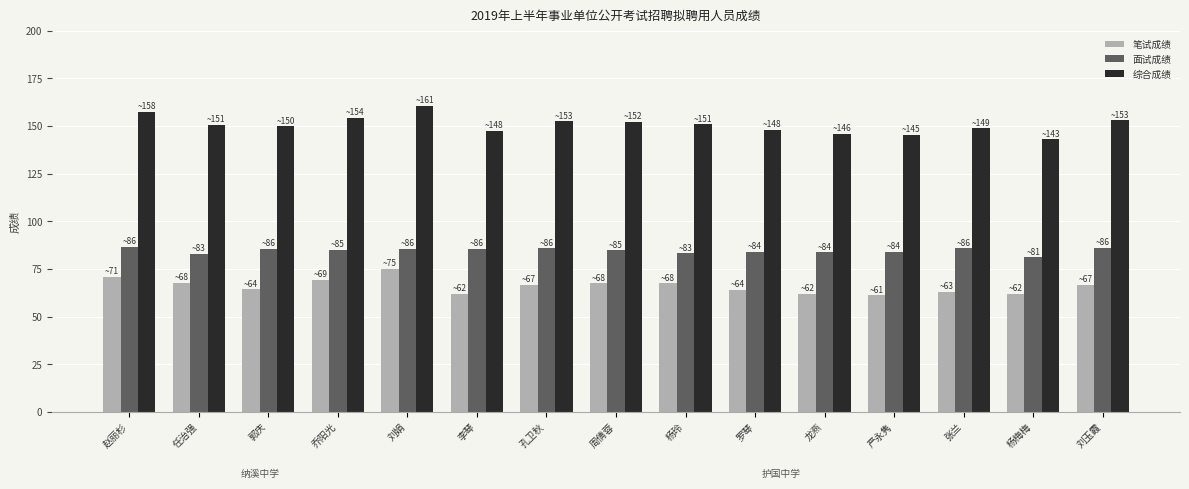

What is the value of the 笔试成绩 bar at the 2nd from the left?

67.8